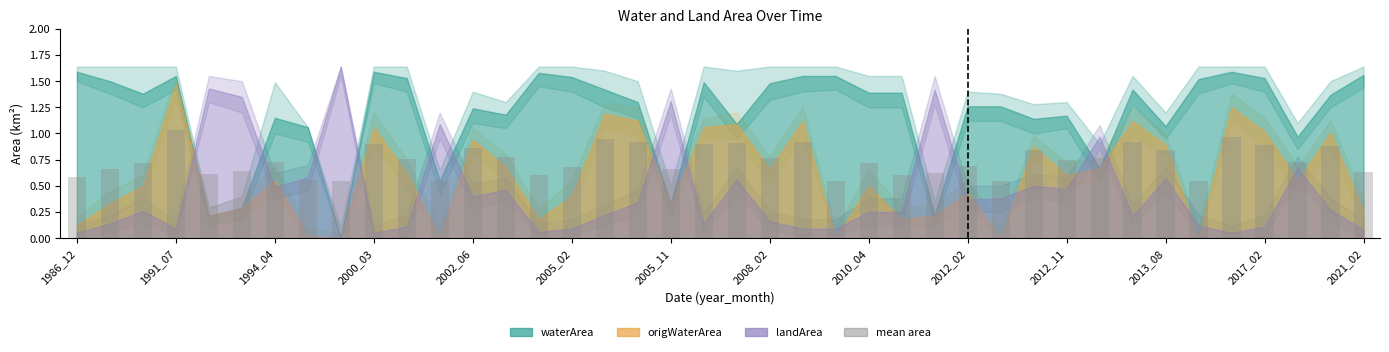

What is the sum of all values?

29.7